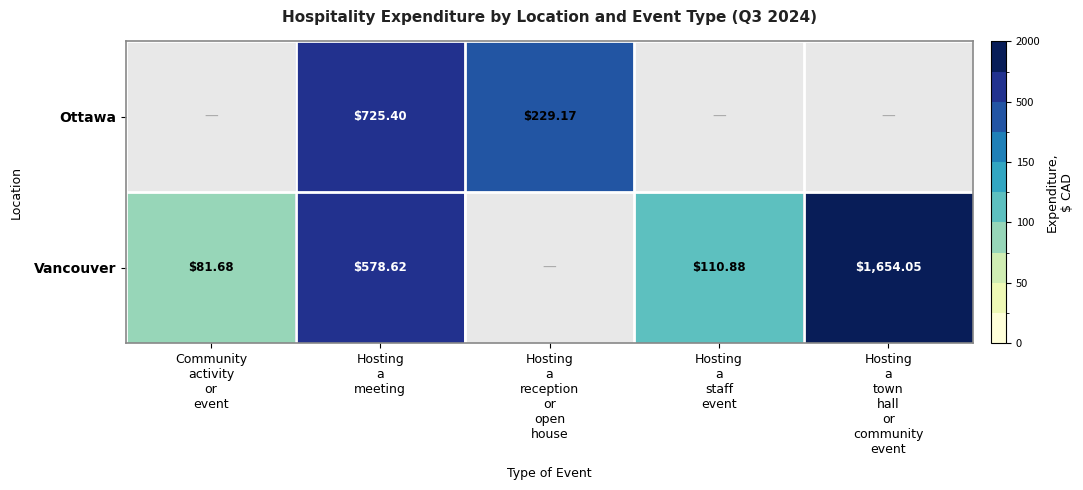

Is the value of Ottawa at Hosting a reception or open house greater than the value of Vancouver at Hosting a reception or open house?

Yes